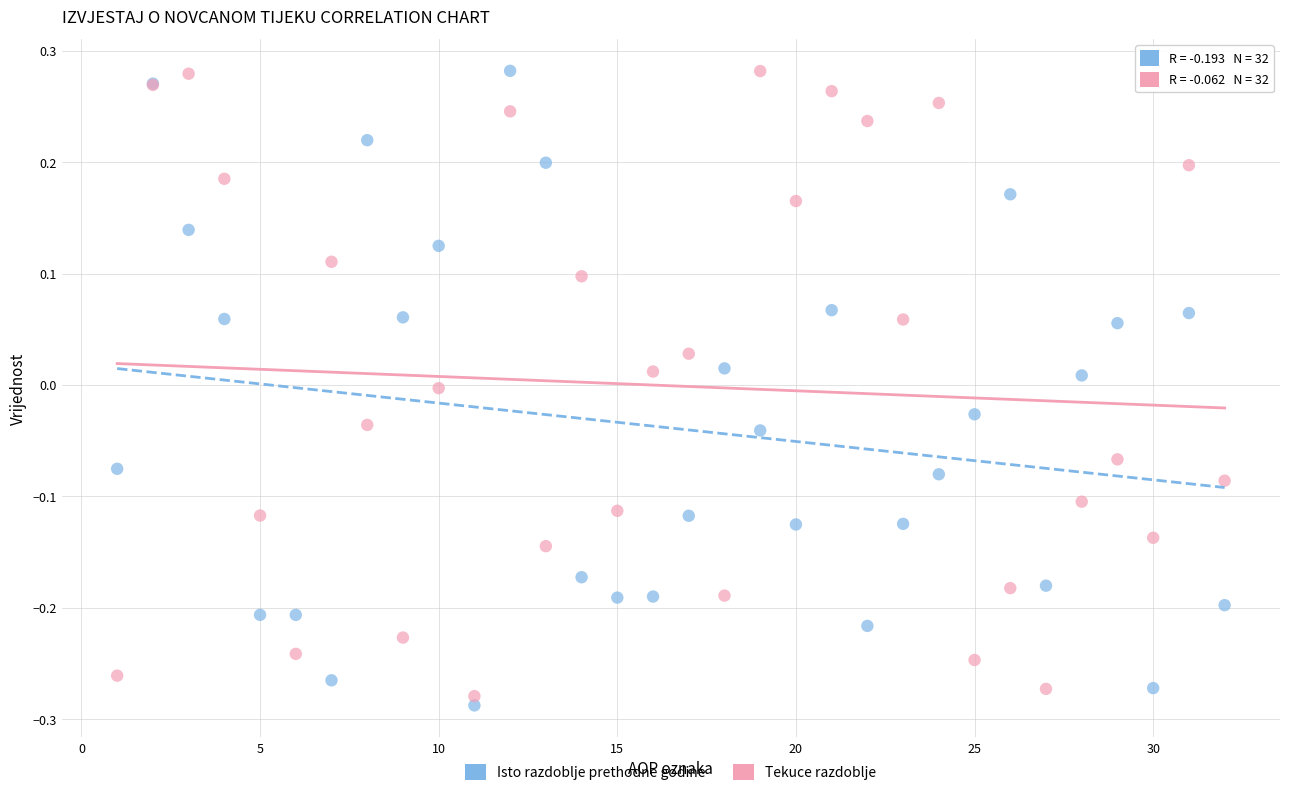

What is the X range (max minus min) for the scatter plot?

31.0